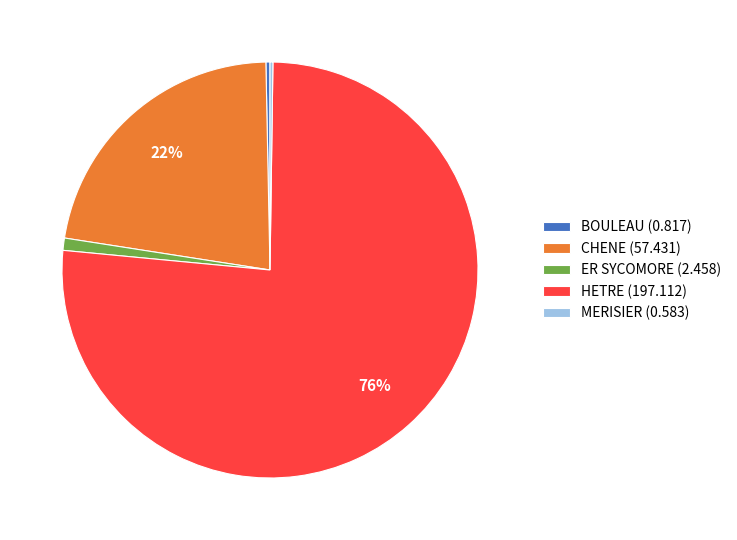

Is it true that ER SYCOMORE is 11% of the pie?

False